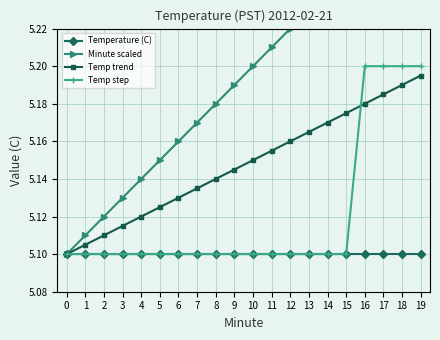

What is the smallest value displayed?

5.1